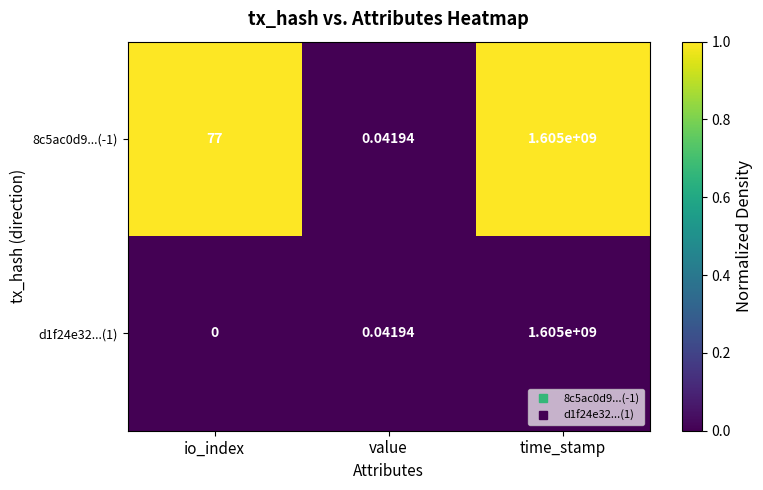

Rank the categories by d1f24e32...(1) value from lowest to highest.

io_index, value, time_stamp